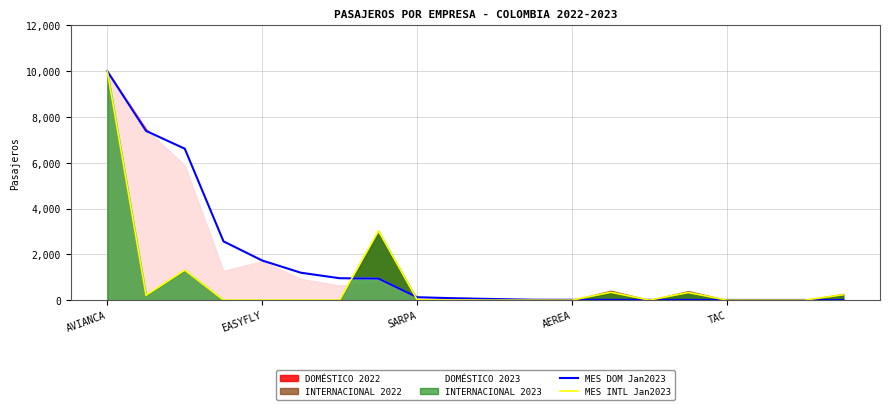

What is the difference between the second highest and minimum values in the MES DOM Jan2023 series?

7386.8